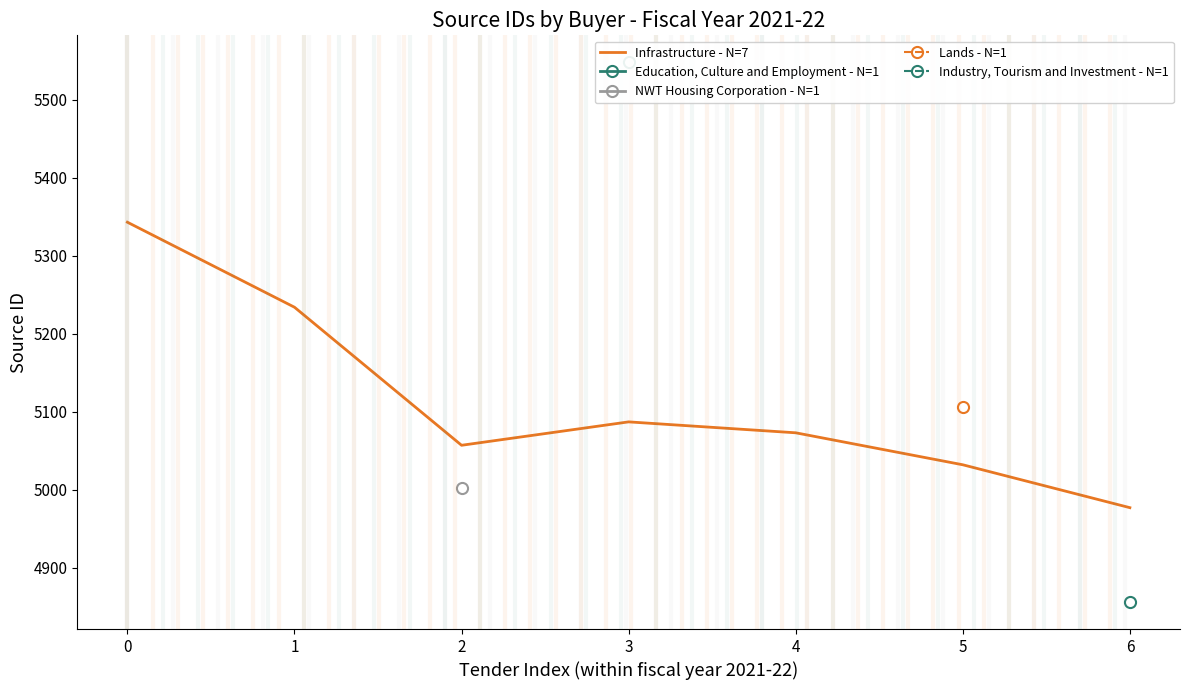

Approximately how many times larger is the value at 1 compared to 3?

1.0